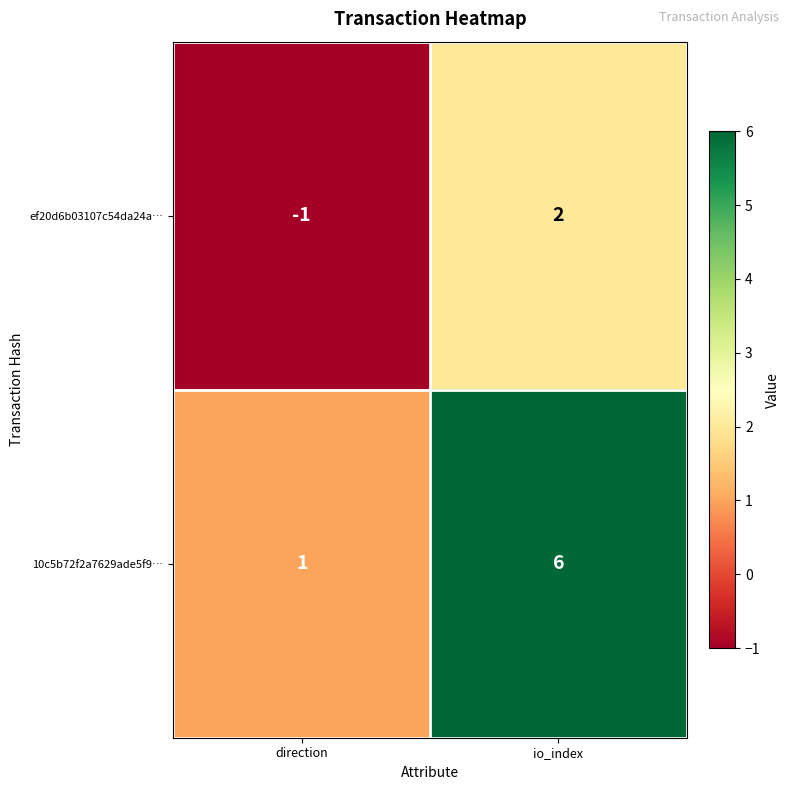

At which label does ef20d6b03107c54da24a… reach its minimum?

direction